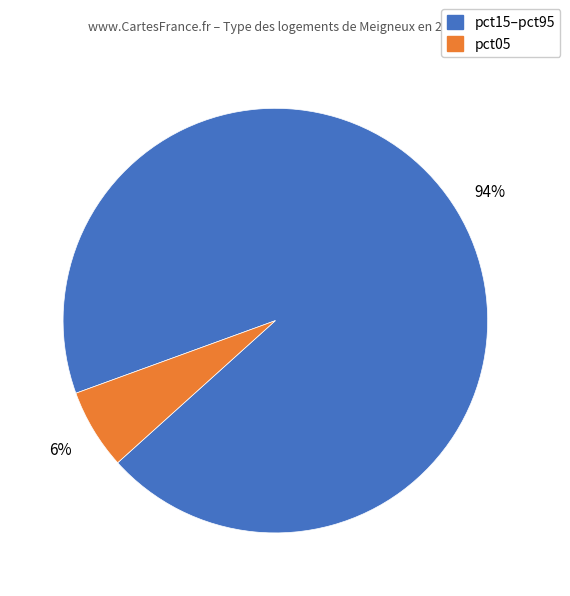

Is there a majority slice in this chart?

Yes